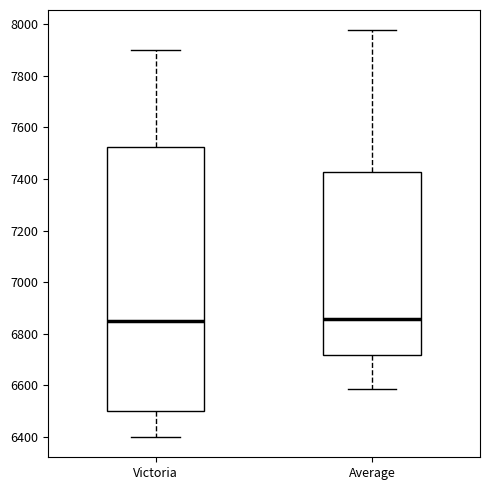

Reading left to right, transcribe this box plot: for each box, give where its median line is, the range the box spans, and where its two whiskers end, as read against the y-axis. The values are not printed on the chart, so give them approximately, as read against the axis.

Victoria: median 6860, box 6500 to 7520, whiskers 6400 to 7900
Average: median 6860, box 6720 to 7420, whiskers 6580 to 7980